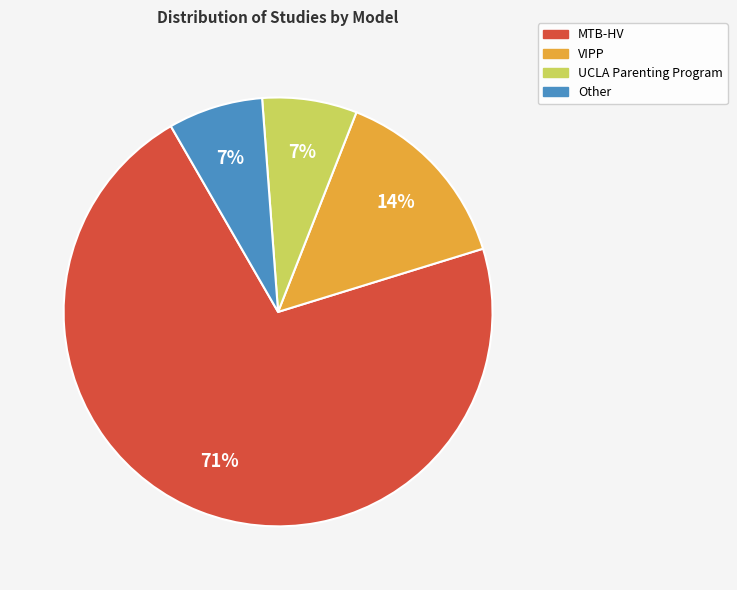

Is there any slice that represents more than half of the pie?

Yes